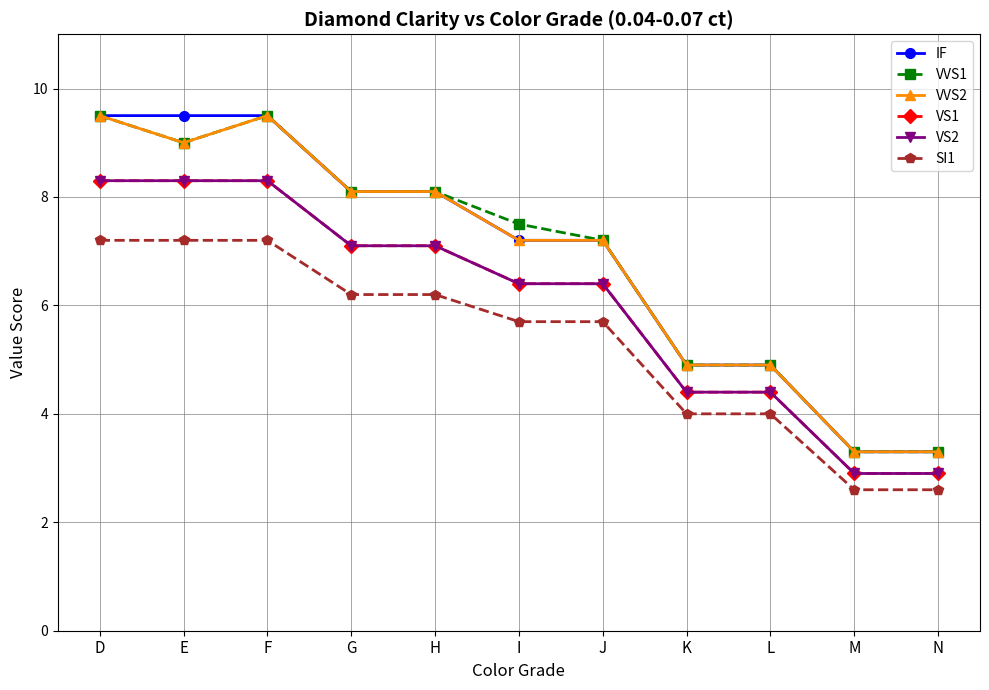

List the labels in order of SI1 value, largest first.

D, E, F, G, H, I, J, K, L, M, N